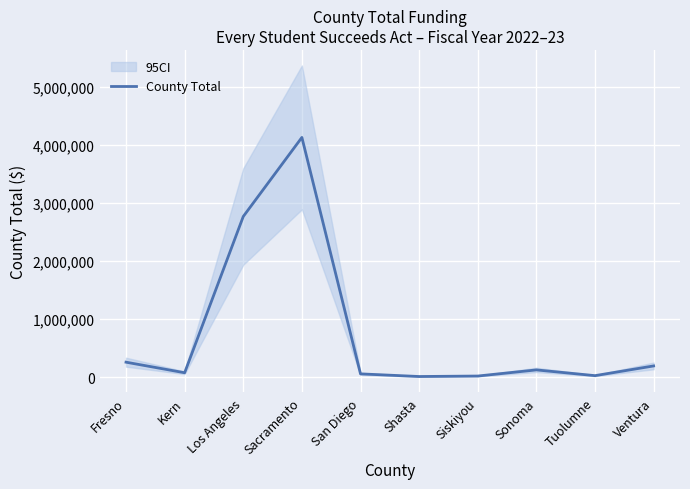

List the labels in order of value, smallest first.

Shasta, Siskiyou, Tuolumne, San Diego, Kern, Sonoma, Ventura, Fresno, Los Angeles, Sacramento